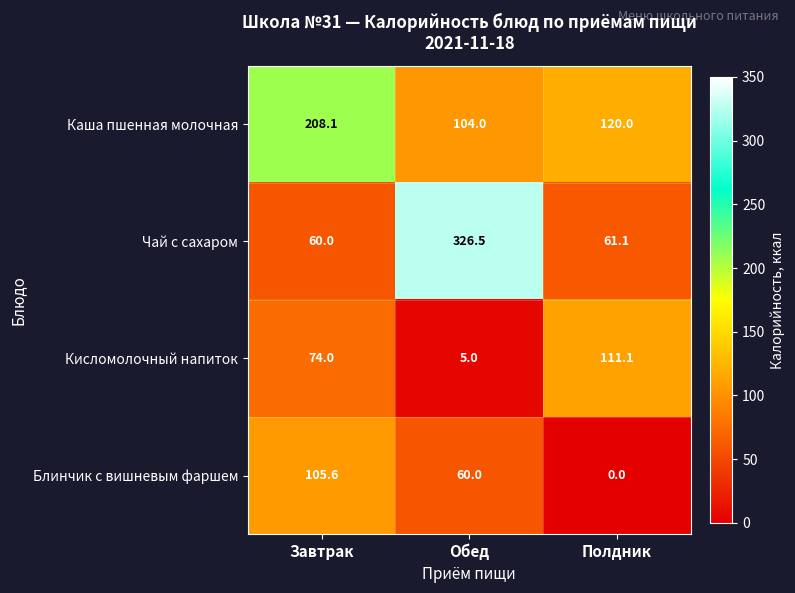

What is the greatest value displayed?

326.5